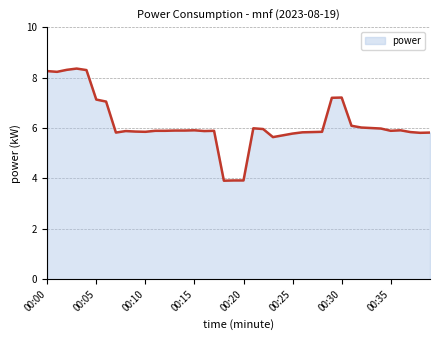

What is the smallest value displayed?

3.9